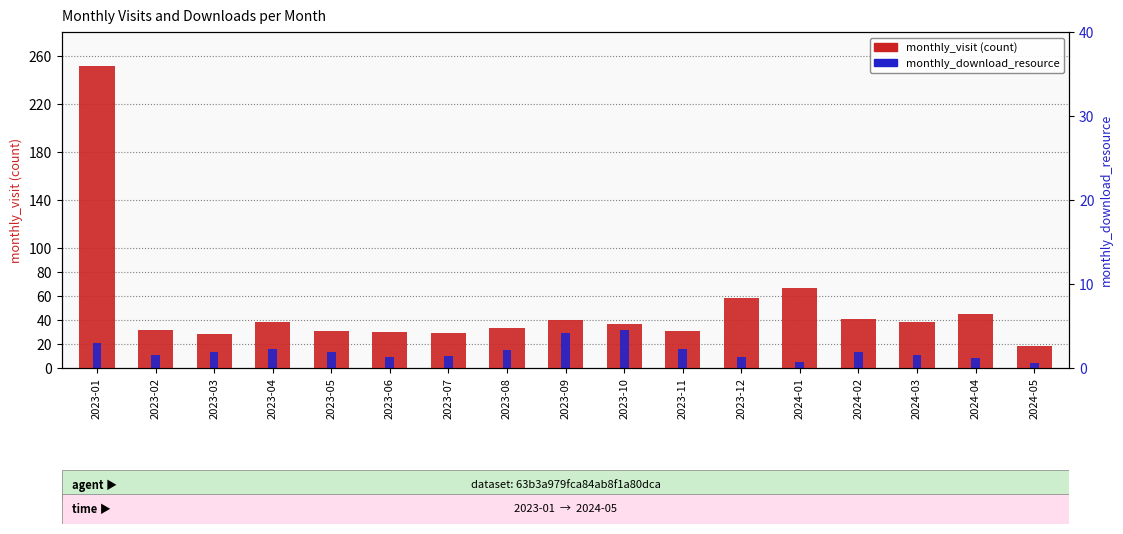

What is the label of the 11th bar from the right?

2023-07